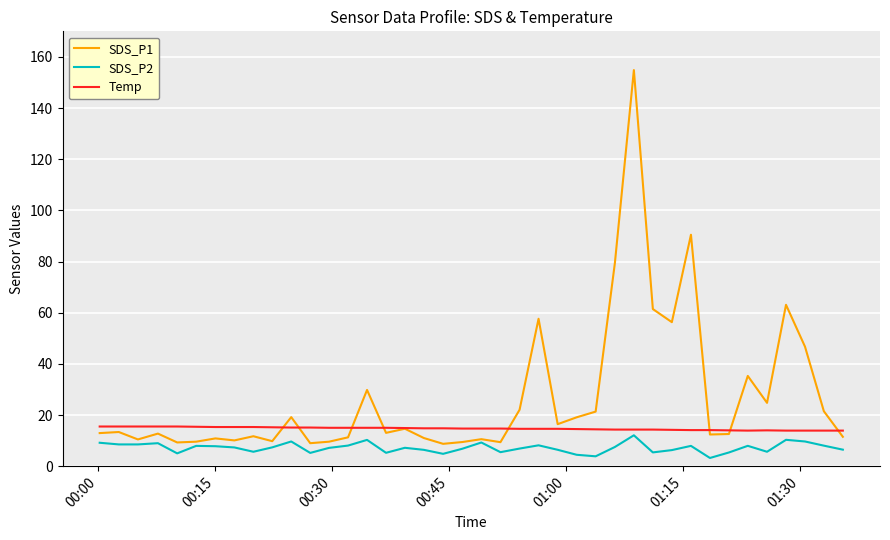

Which series has the largest total across all categories?

SDS_P1